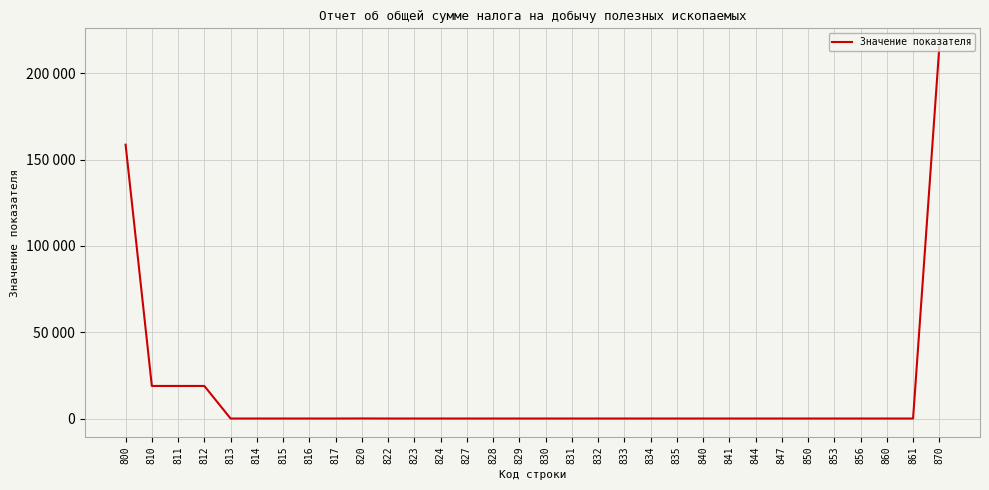

List the labels in order of value, smallest first.

813, 814, 815, 816, 817, 822, 823, 824, 827, 828, 829, 830, 831, 832, 833, 834, 835, 840, 841, 844, 847, 850, 853, 856, 860, 861, 820, 812, 810, 811, 800, 870